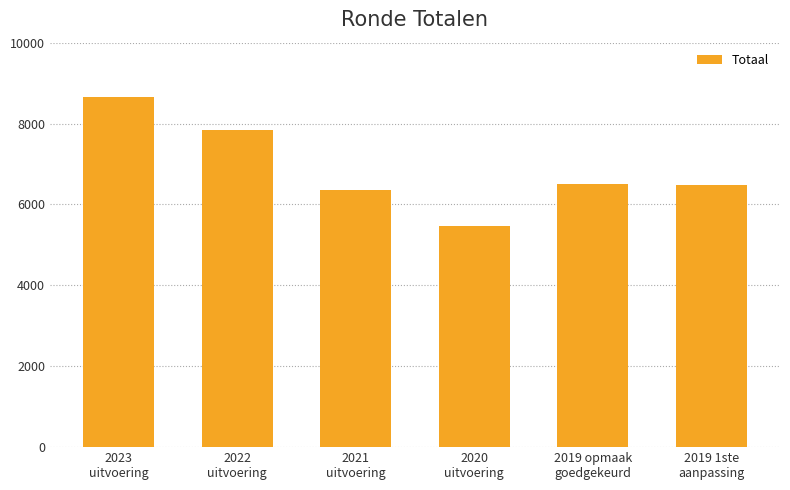

Read the value at 2021
uitvoering, to the nearest 50.

6350